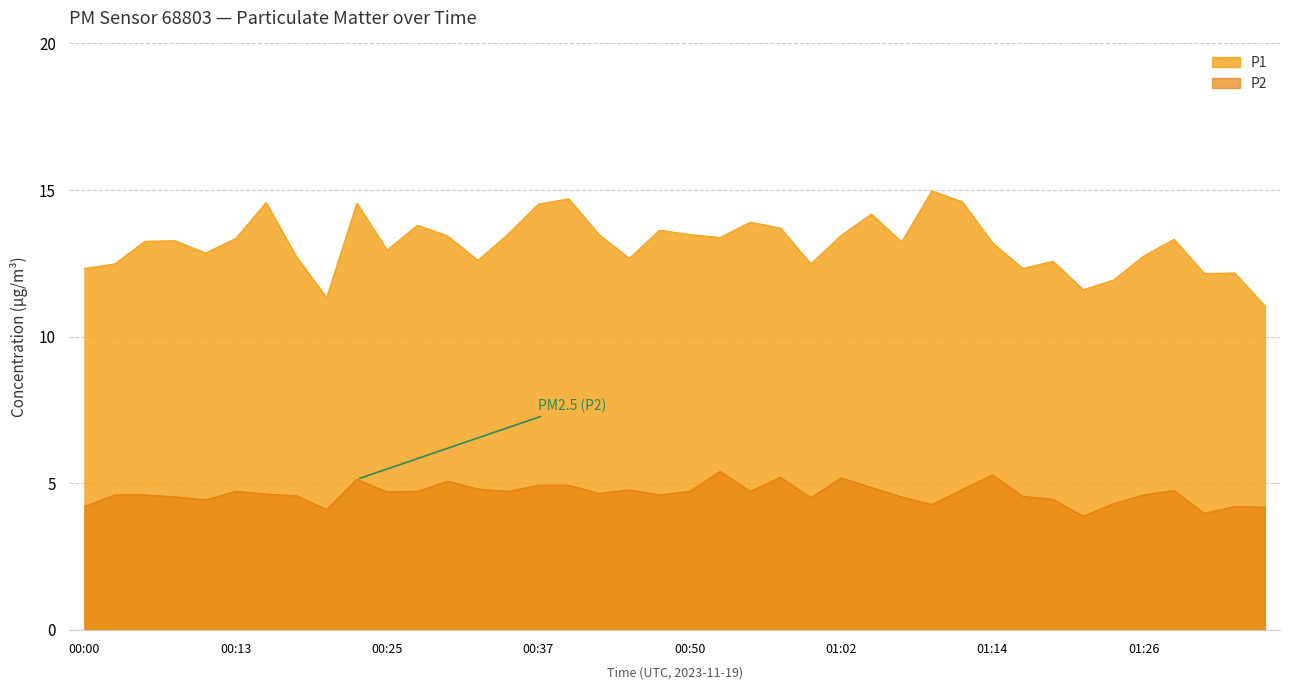

At which category is the sum across all series the highest?

00:22